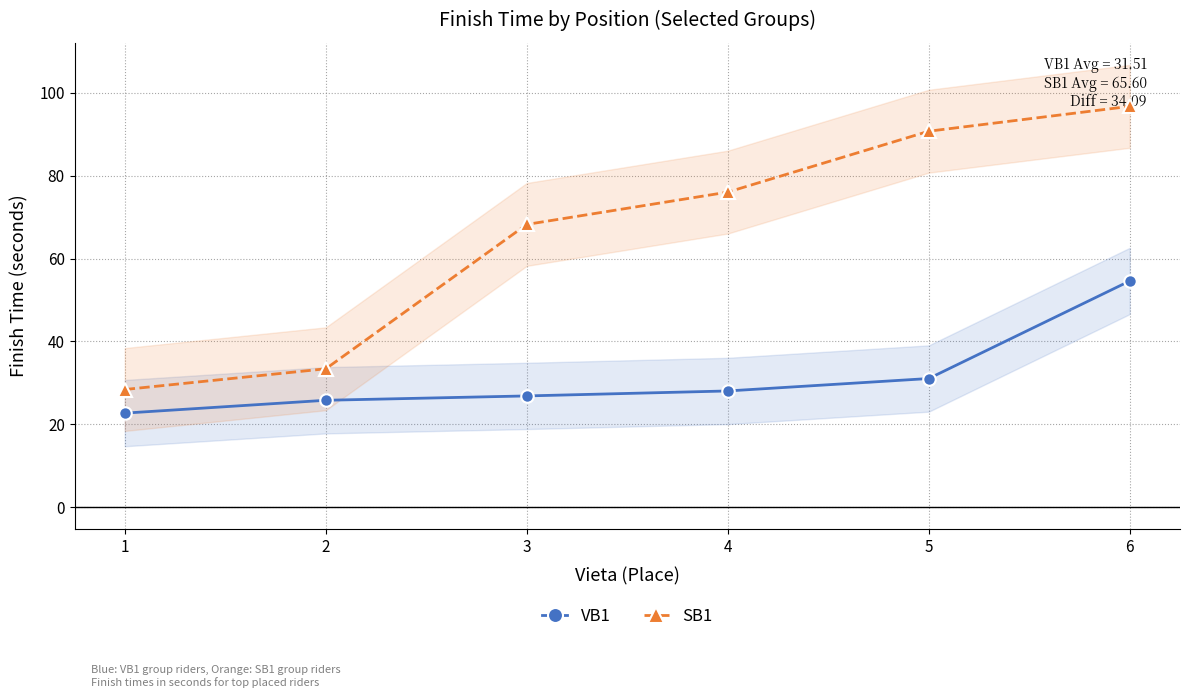

Which series has the largest total across all categories?

SB1